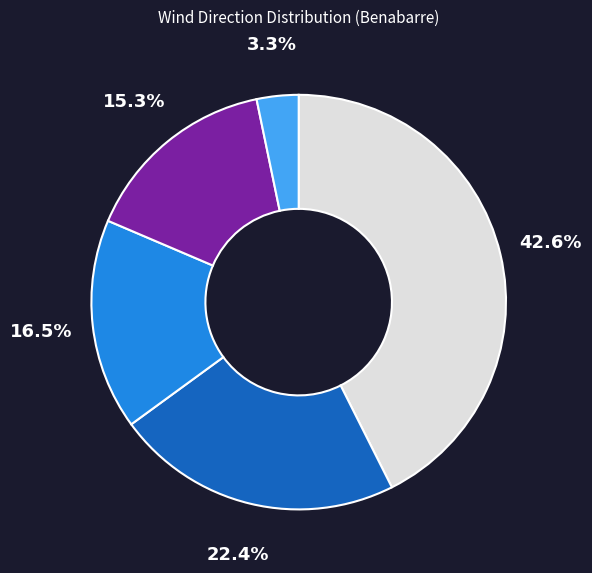

Does any single category account for the majority?

No